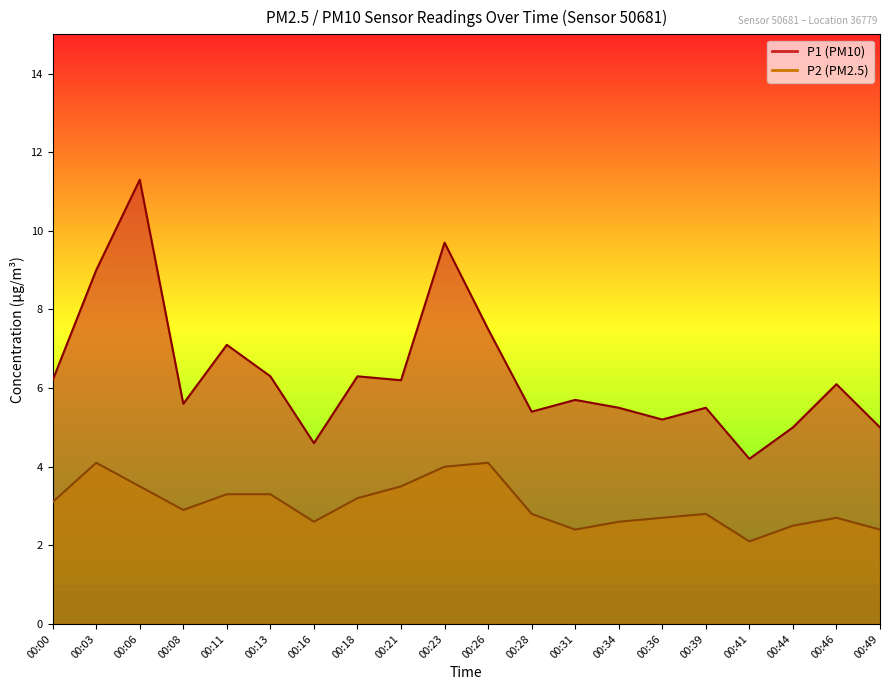

What is the value of the P2 point at the 15th from the left?

2.7